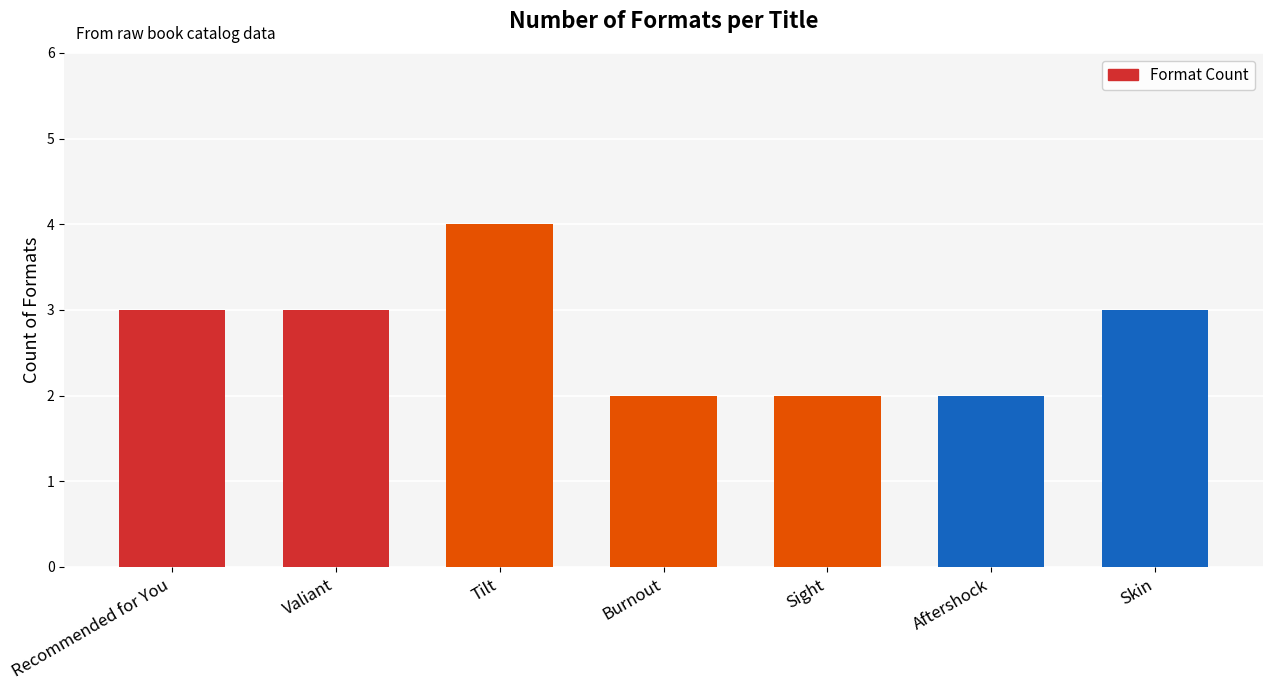

What is the change in value from Aftershock to Skin?

+1